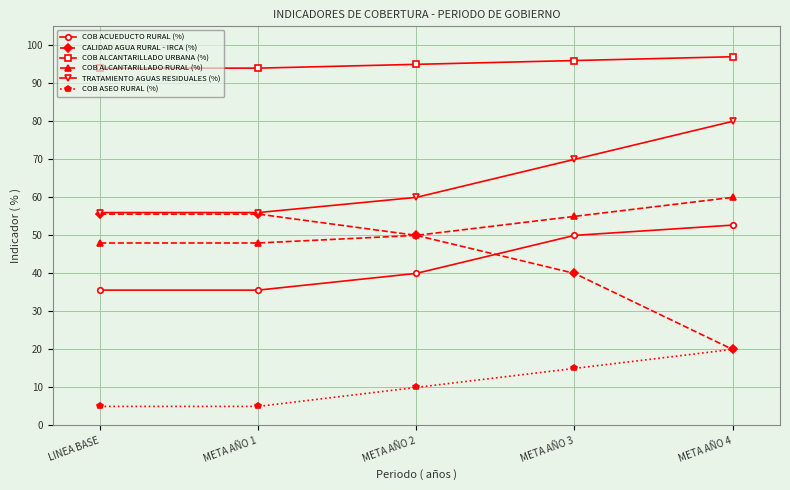

What position from the right is META AÑO 3?

2